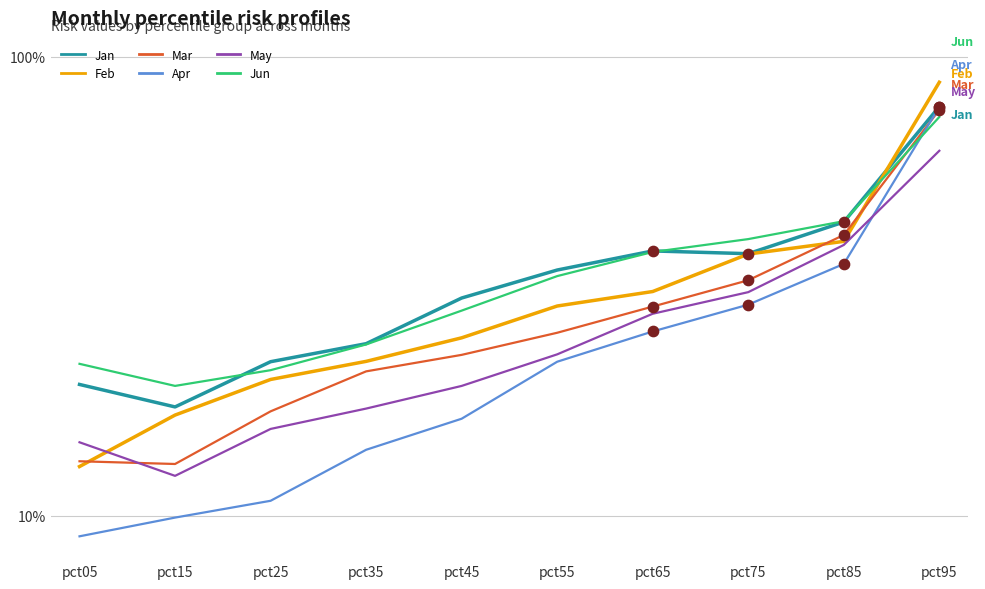

At how many categories does at least one series exceed 0?

10